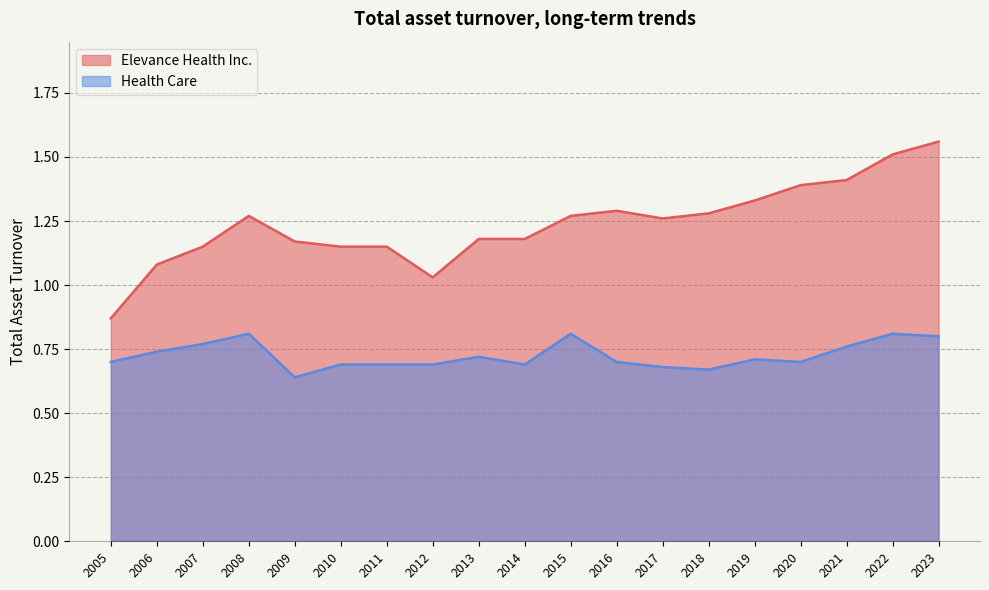

The value of Health Care at 2021 is 1.2. True or false?

False